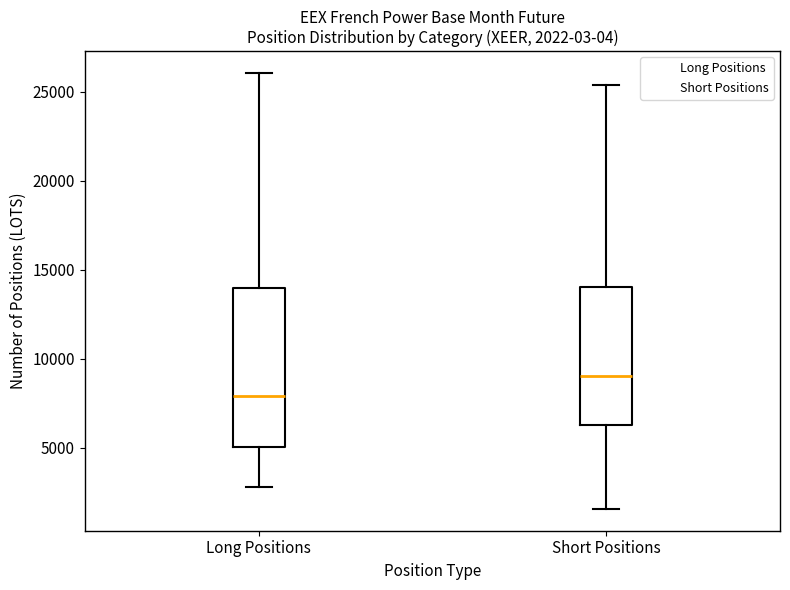

Which box is the tallest, from its lower edge to its upper edge?

Long Positions